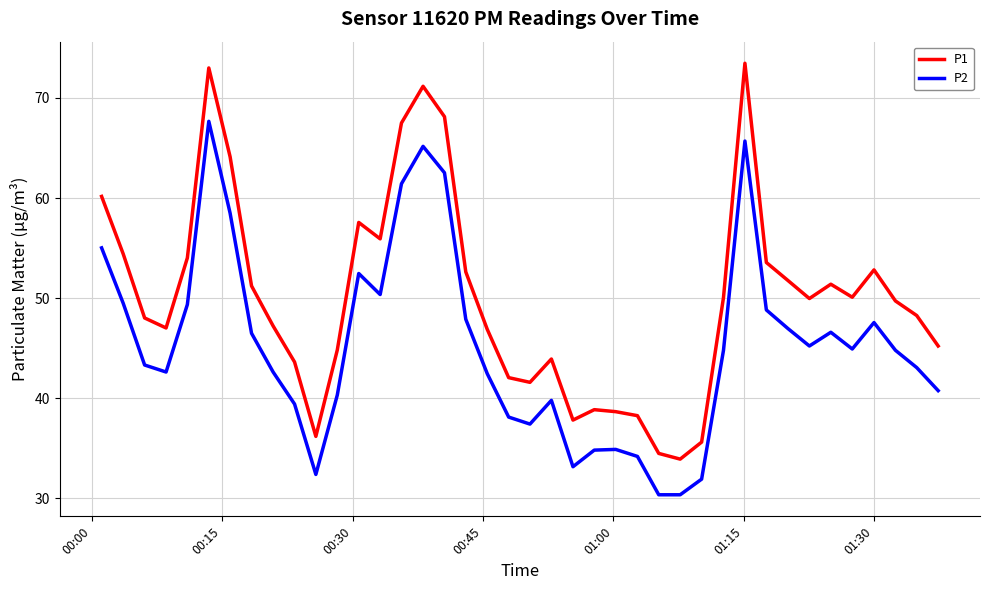

What is the greatest value displayed?

73.5